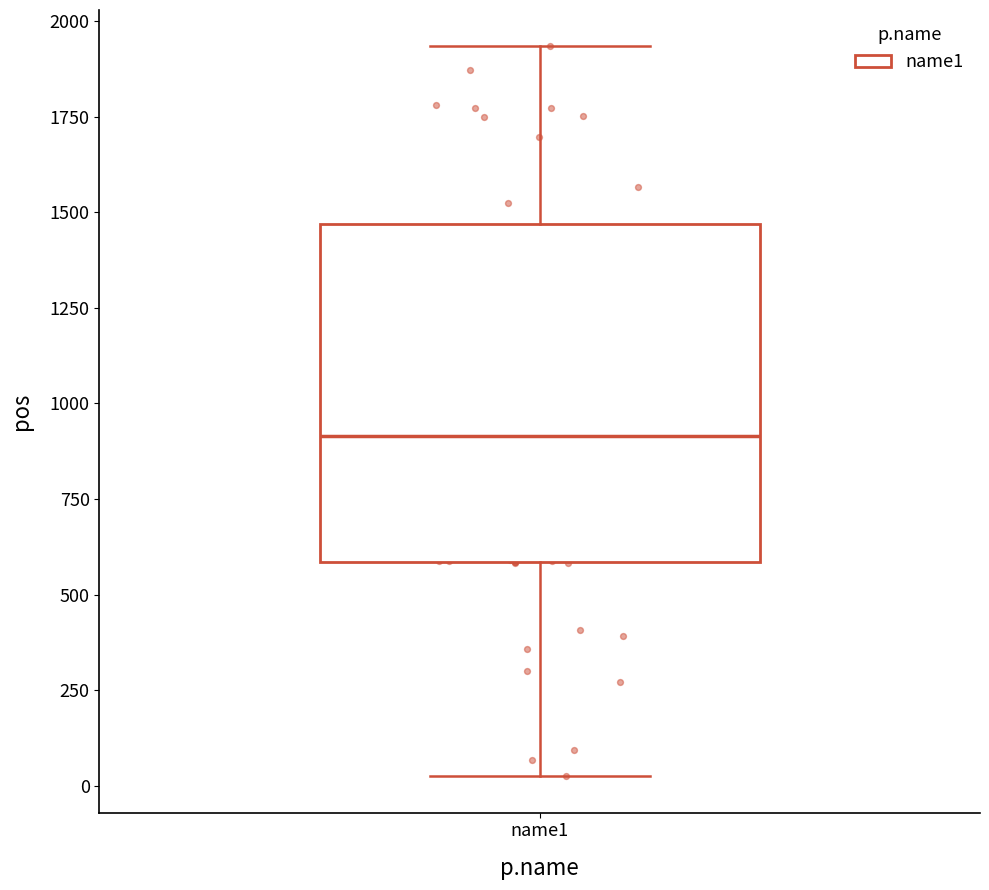

Transcribe this box plot: give where the median line is, the range the box spans, and where the two whiskers end, as read against the y-axis. The values are not printed on the chart, so give them approximately, as read against the axis.

median 900, box 600 to 1450, whiskers 50 to 1950